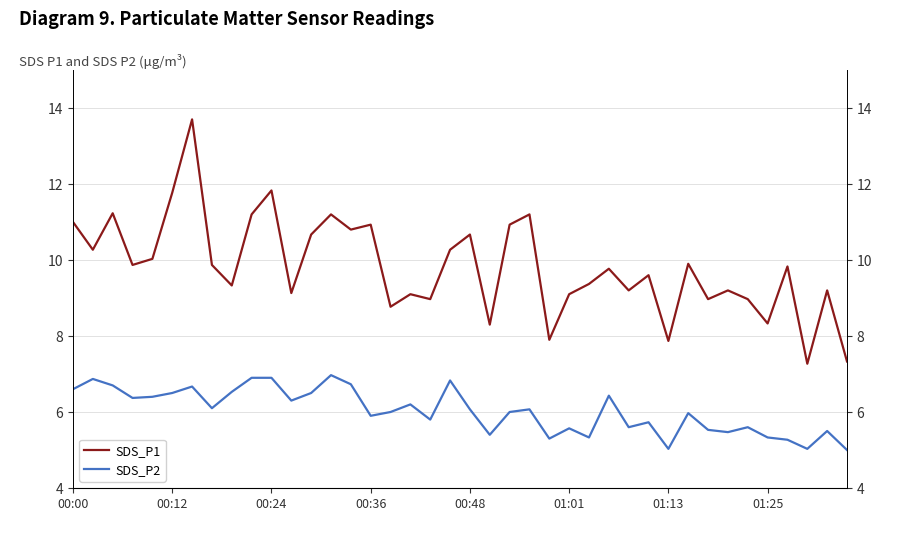

What value does the SDS_P2 series have at 33?

5.5